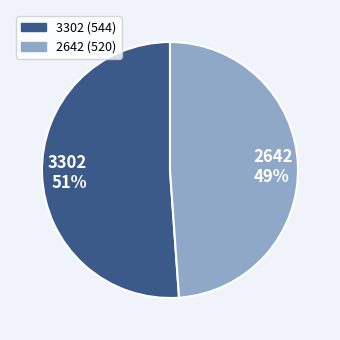

Count the number of slices in the pie.

2